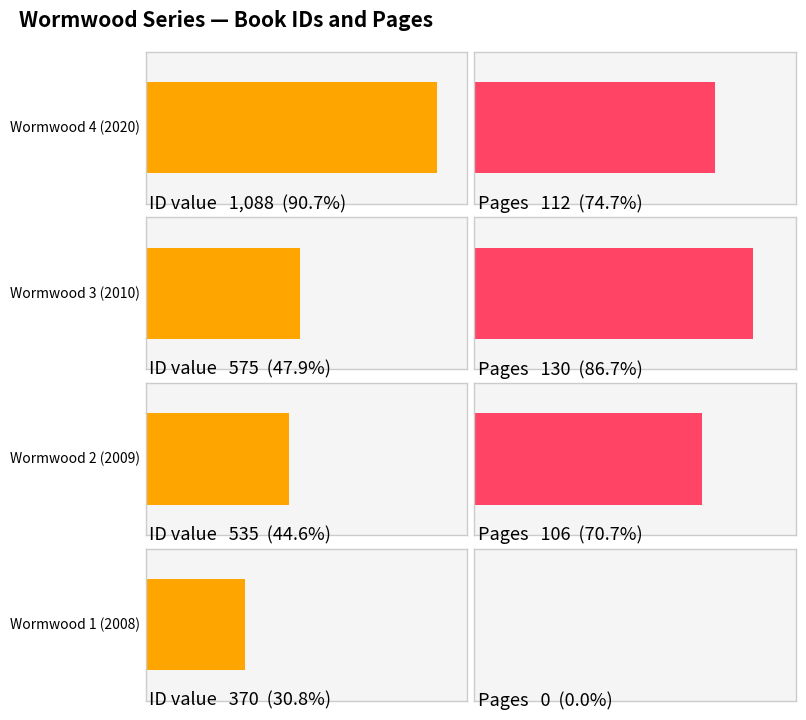

What are all the series names shown in the legend?

id, pages